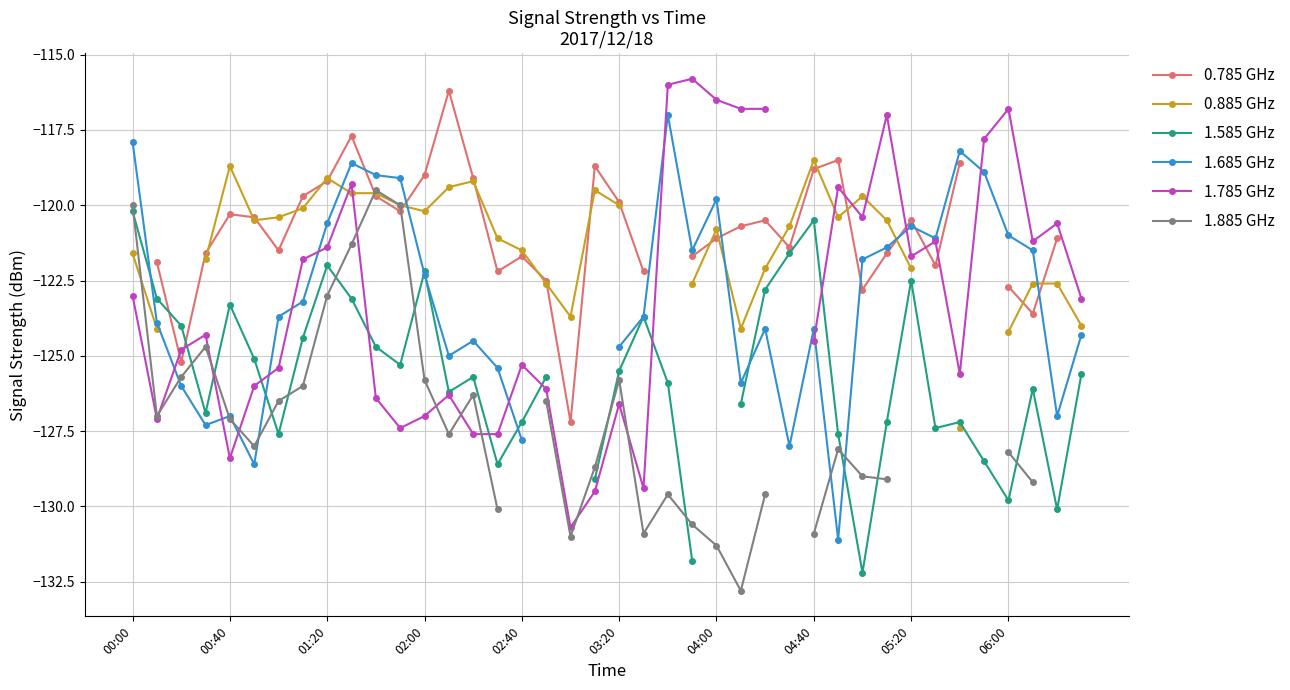

Does the chart display data point markers on the line(s)?

Yes